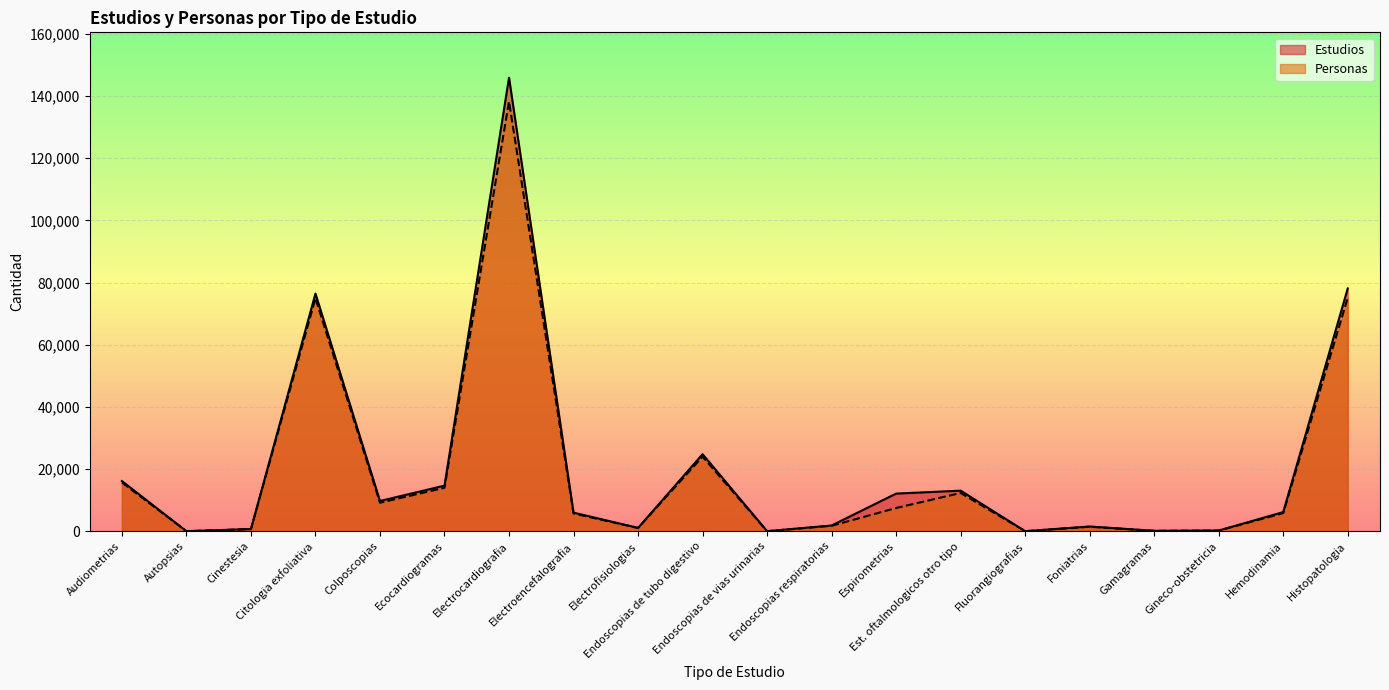

The Estudios series shows 8 at Autopsias. True or false?

True